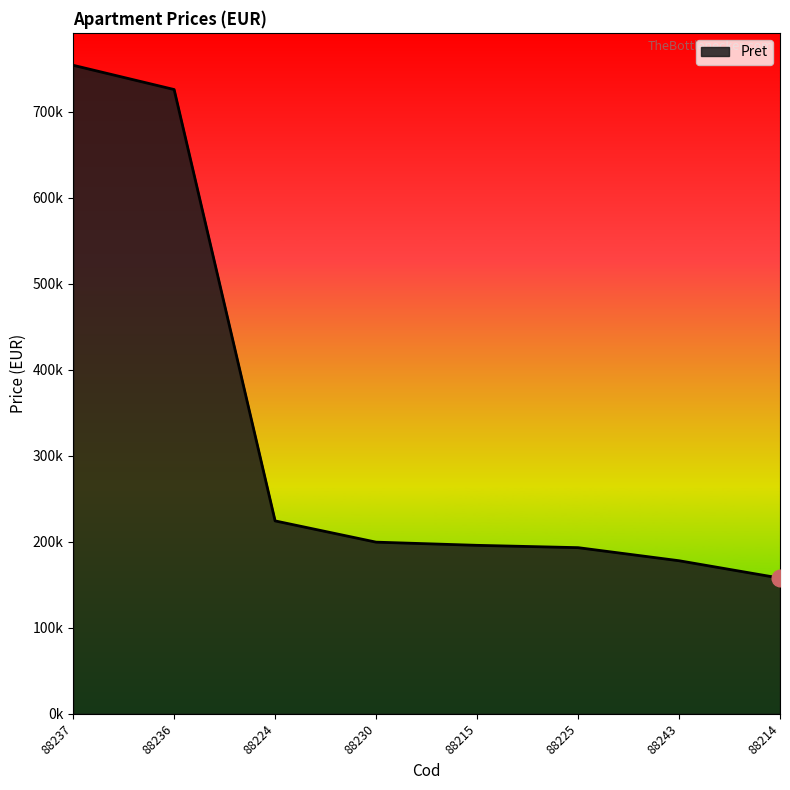

Rank the categories by value from highest to lowest.

88237, 88236, 88224, 88230, 88215, 88225, 88243, 88214